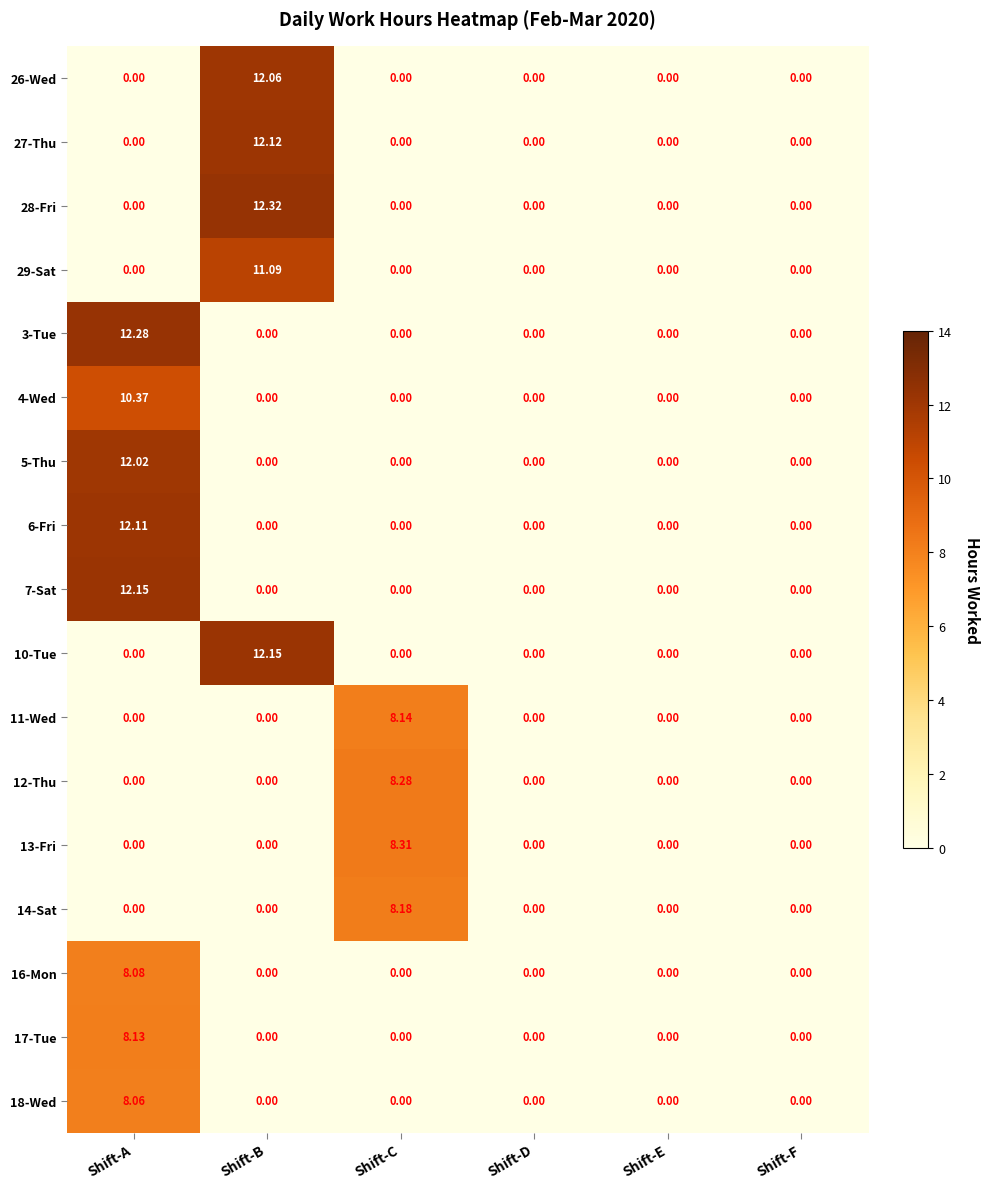

At which category does the chart reach its peak across all series?

Shift-B